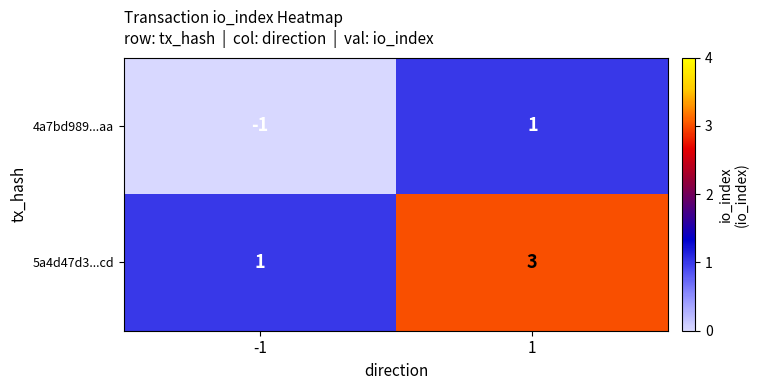

Rank the categories by 5a4d47d3...cd value from highest to lowest.

1, -1